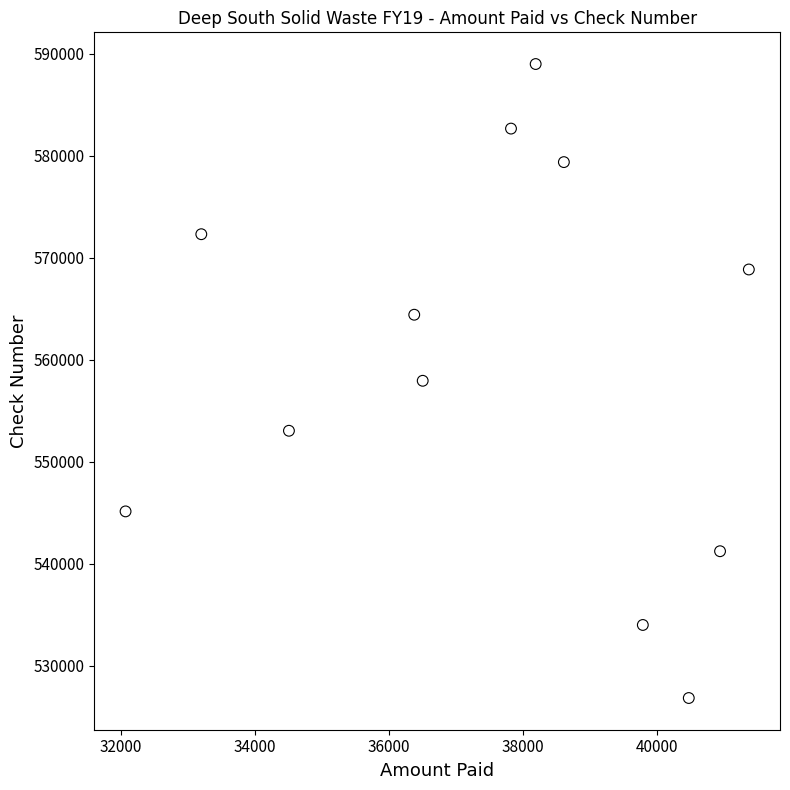

How many points are shown in the scatter plot?

12